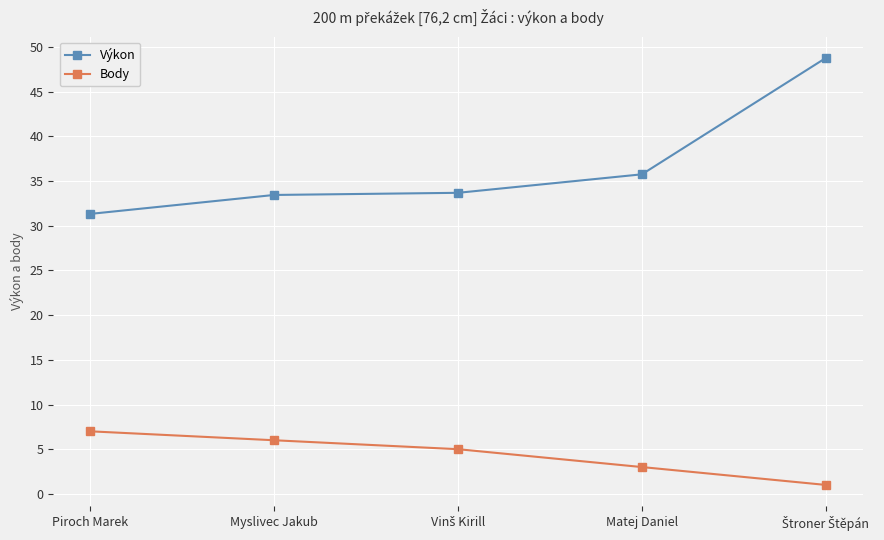

True or false: Výkon has more than 2 interior local peaks.

False